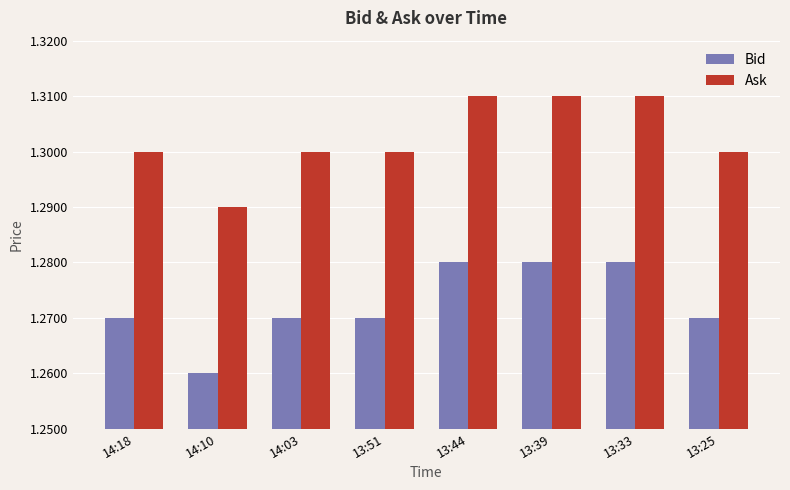

Is it true that Ask equals 2.1 at 13:44?

False